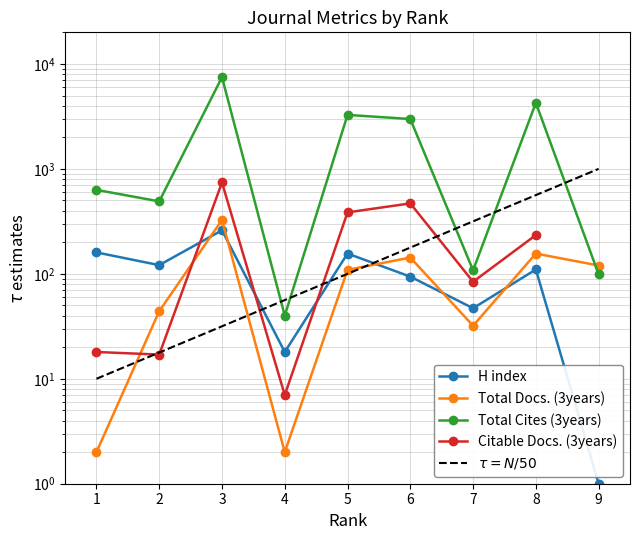

True or false: H index has a value of 138 at 6.

False